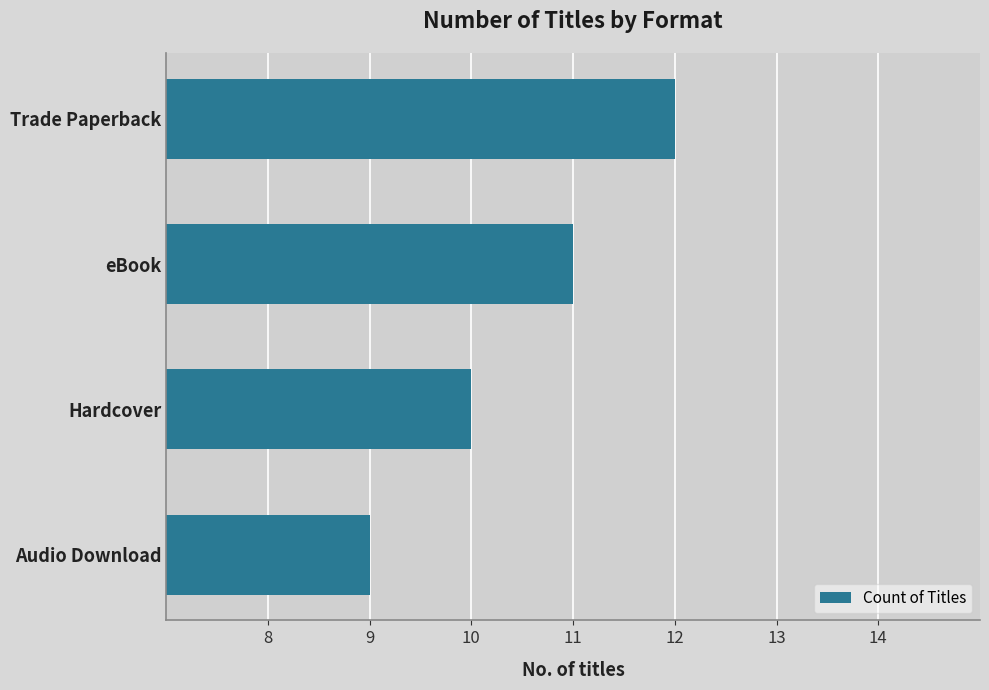

What is the difference between the maximum and second lowest values?

2